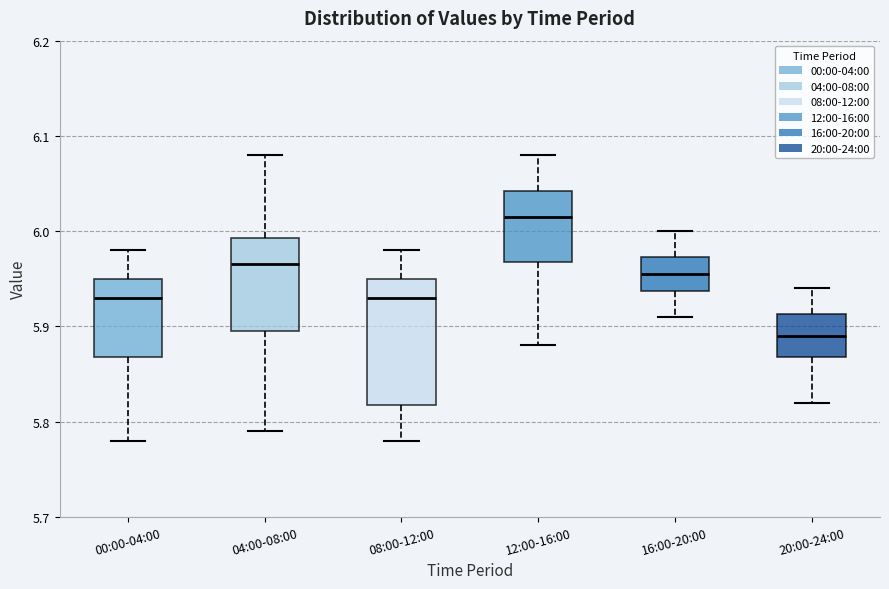

Where is the upper edge of the box for 20:00-24:00 on the y-axis? The values are not printed on the chart, so give them approximately, as read against the axis.

5.91